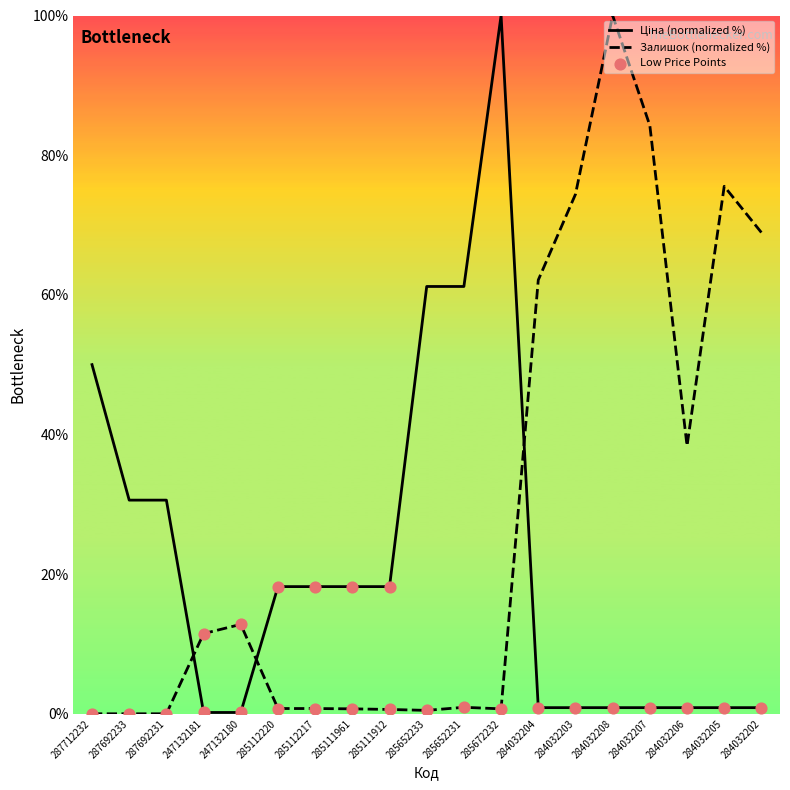

Is the value of Ціна at 284032207 greater than the value of Залишок at 285111912?

Yes